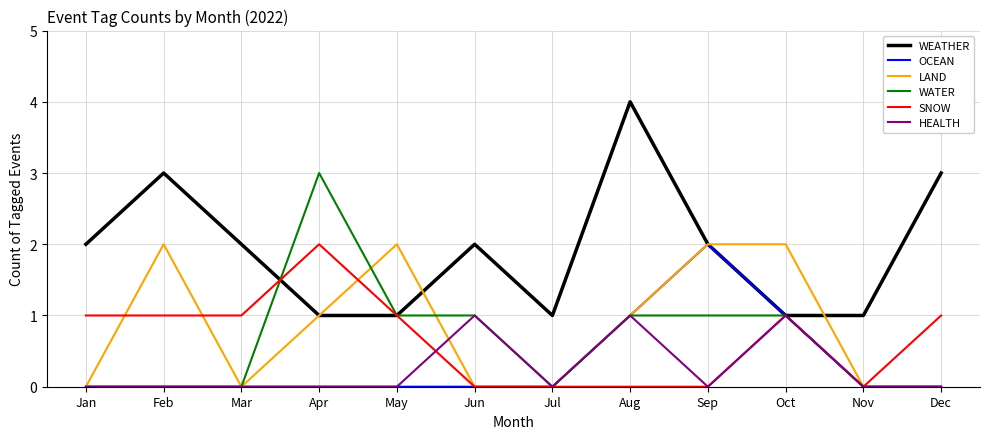

What is the sum of all WATER values?

8